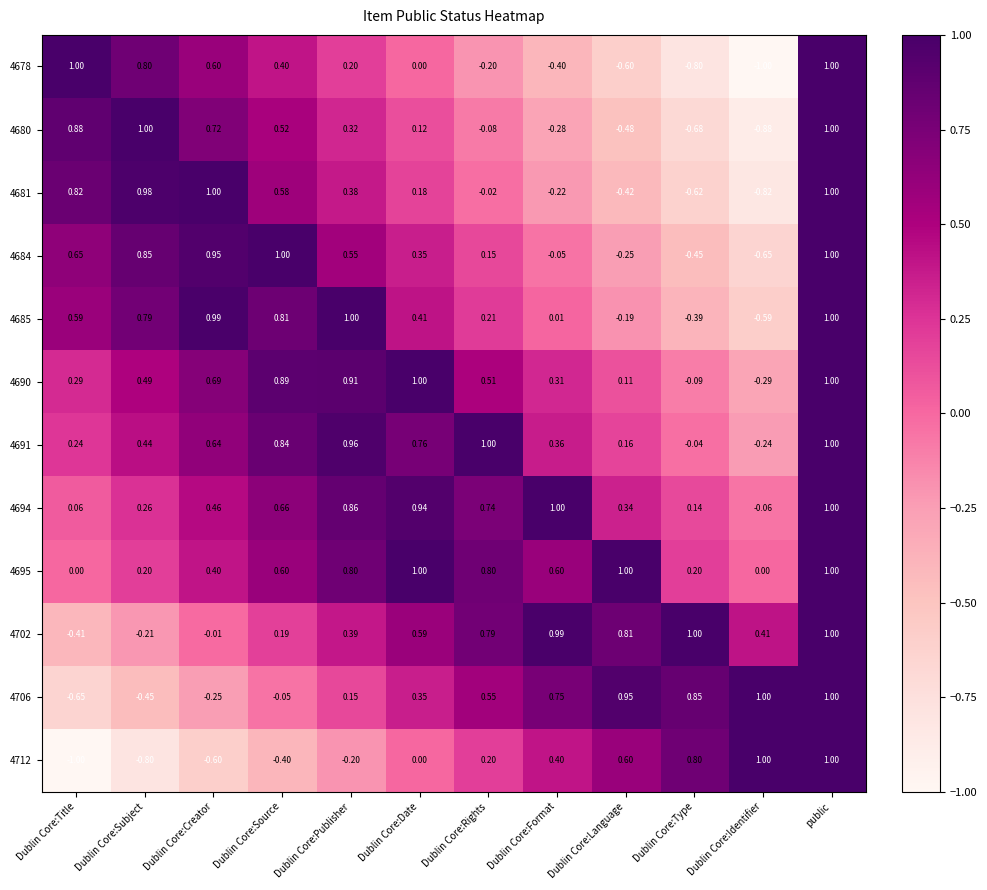

At which category is the sum across all series the highest?

public